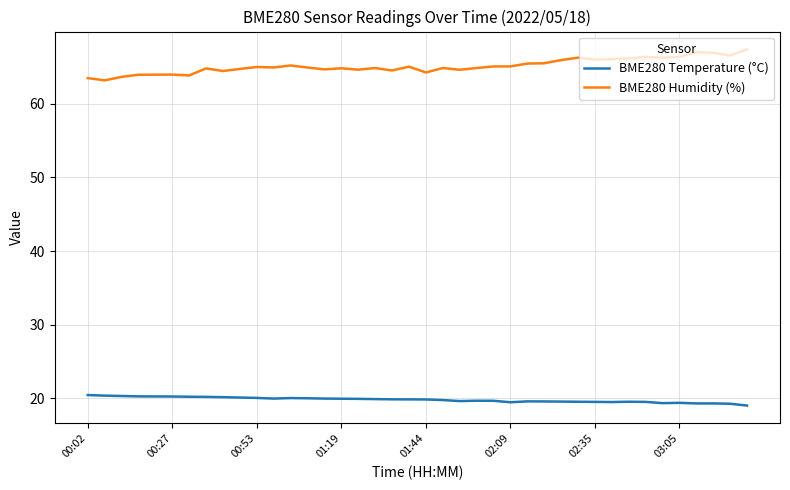

List the series in order of their peak value, lowest first.

BME280 Temperature (°C), BME280 Humidity (%)